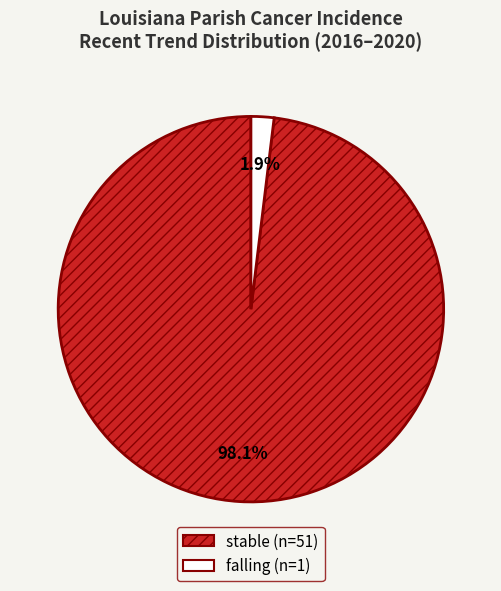

To the nearest percent, what is the difference between the largest and smallest slice percentages?

96%